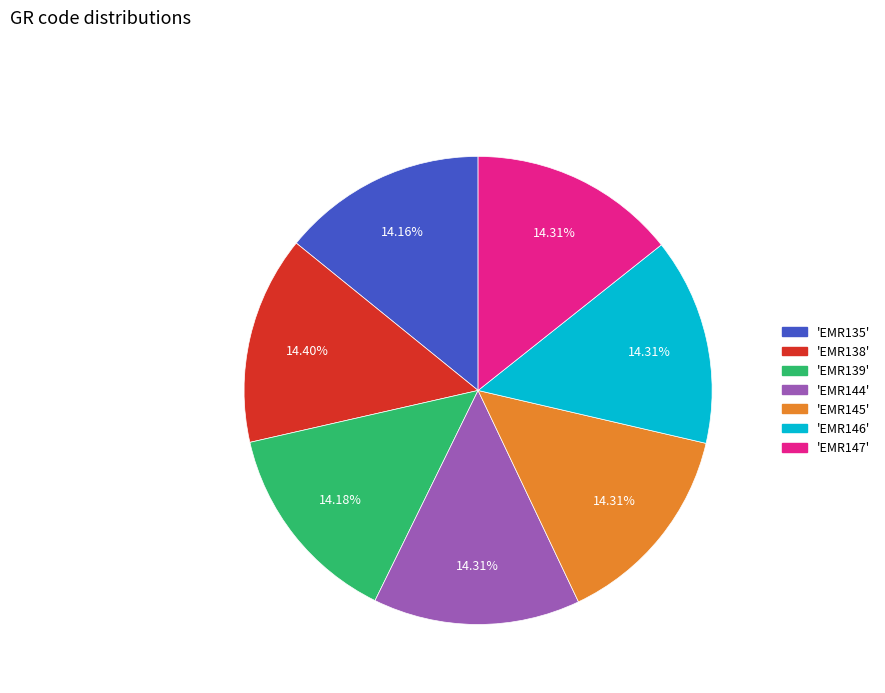

Does 'EMR138' represent more than half of the total?

No